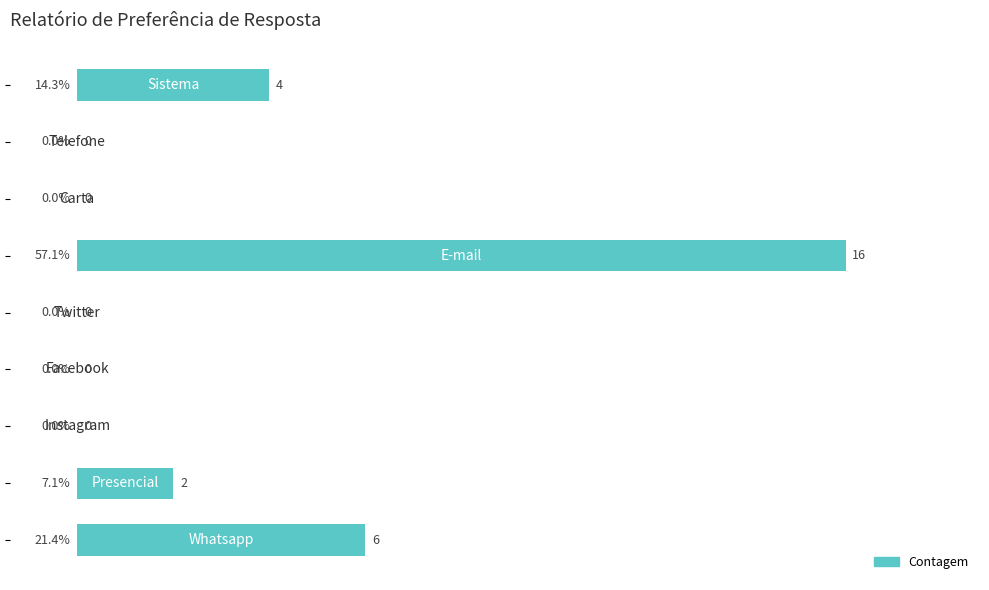

What is the maximum value shown in the chart?

57.1